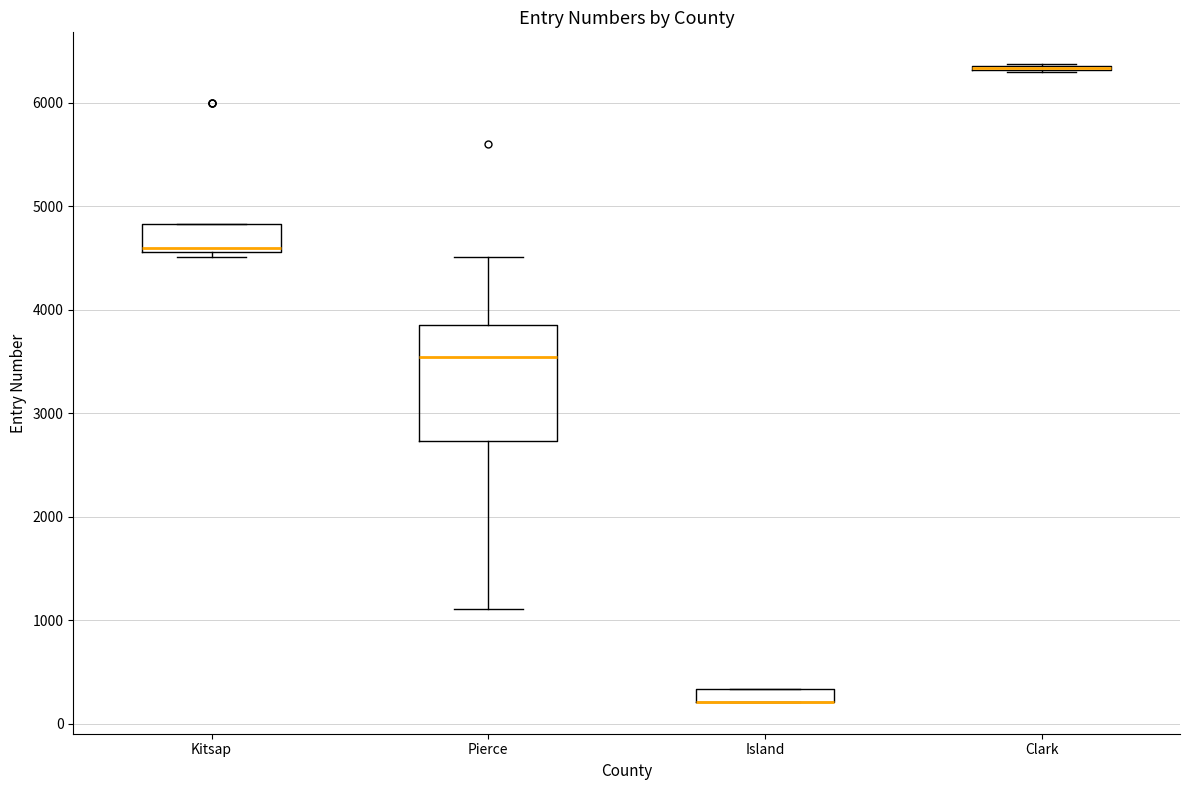

Where does the upper whisker of the box for Pierce end on the y-axis? The values are not printed on the chart, so give them approximately, as read against the axis.

4500